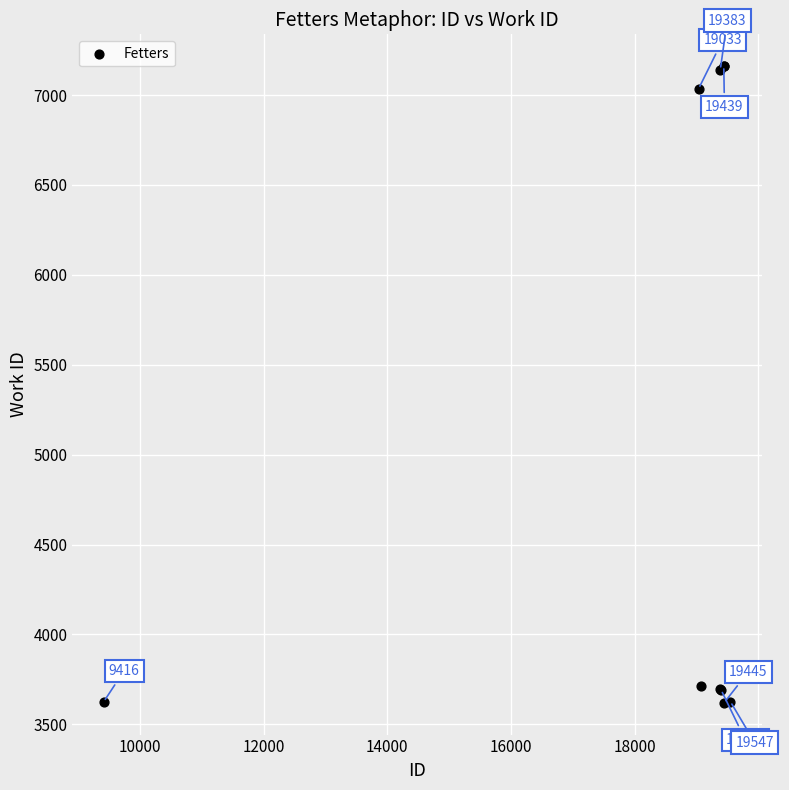

What Y value in the scatter plot is closest to 5390?

7036